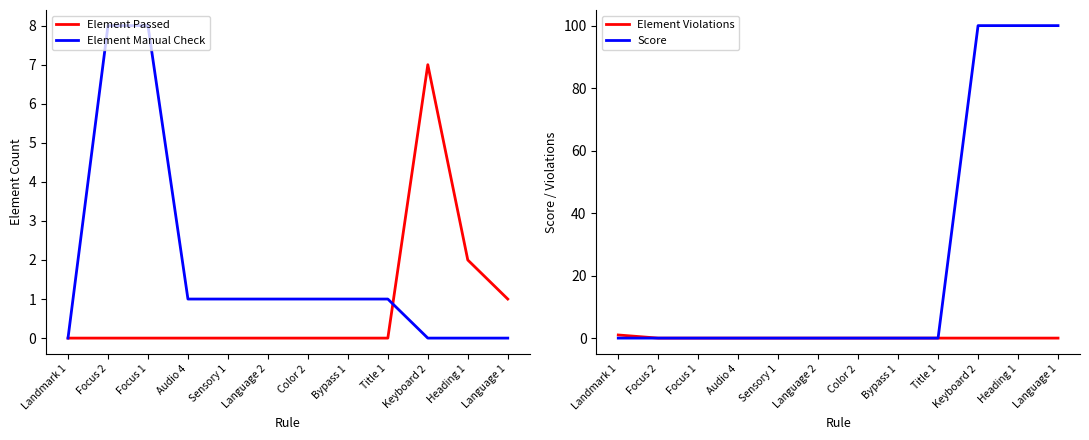

At which category does the chart reach its minimum across all series?

Landmark 1